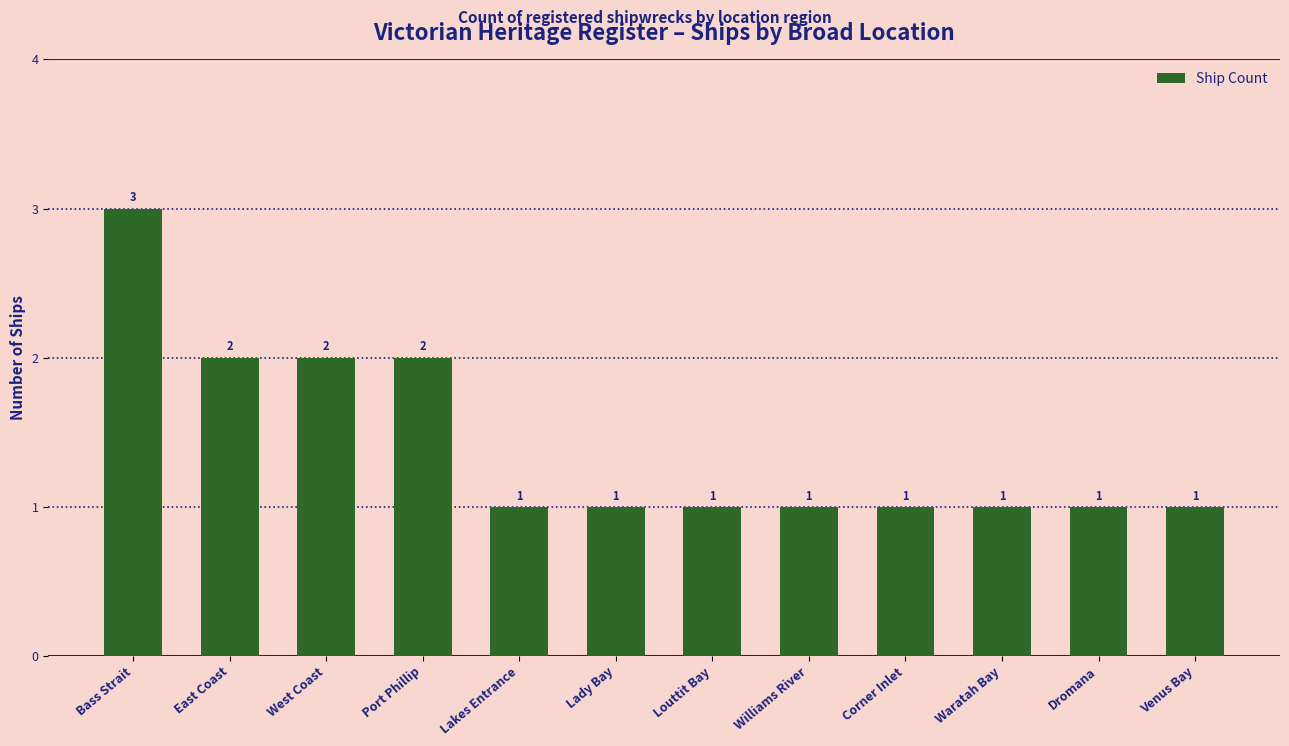

What is the label of the 8th bar from the left?

Williams River